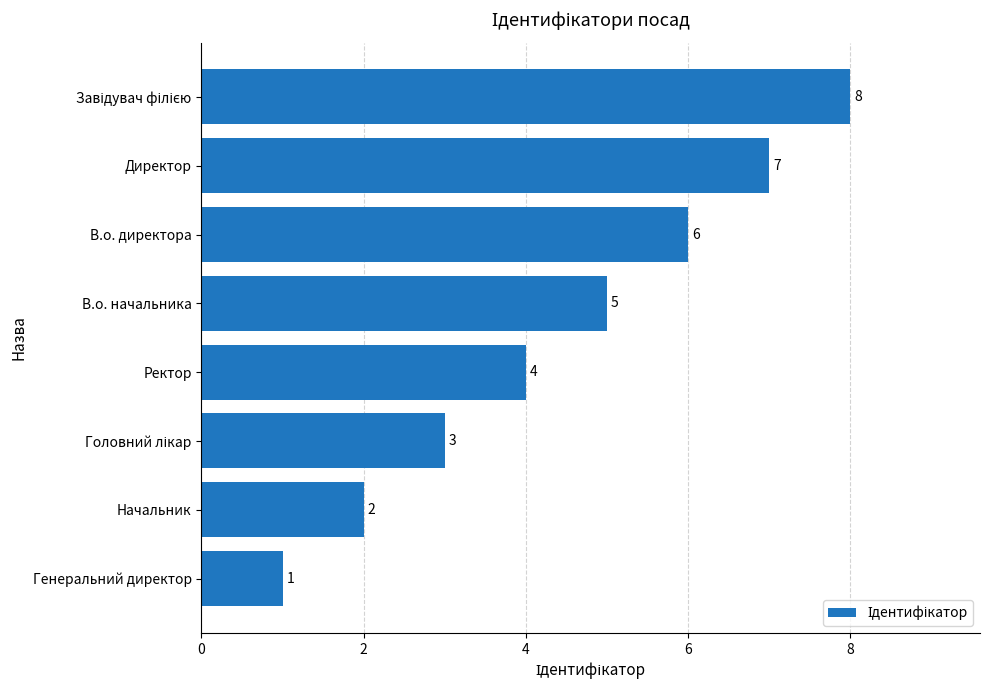

How many values are between 3 and 7?

5